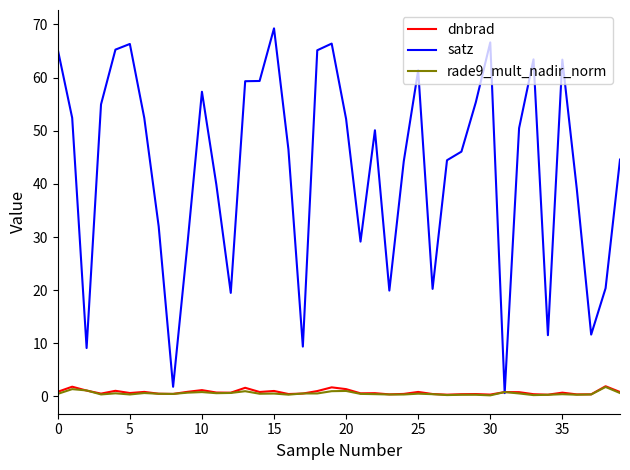

What is the difference between the maximum and minimum values in the rade9_mult_nadir_norm series?

1.6